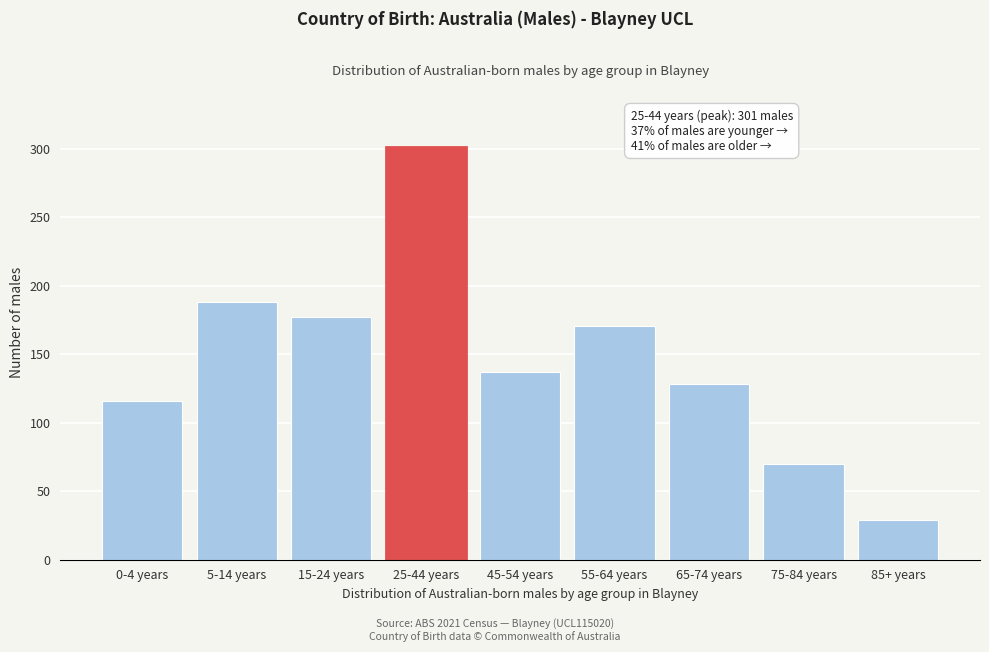

Reading left to right, list all the values displayed in this chart.

0-4 years=116	5-14 years=188	15-24 years=177	25-44 years=301	45-54 years=137	55-64 years=171	65-74 years=128	75-84 years=70	85+ years=29